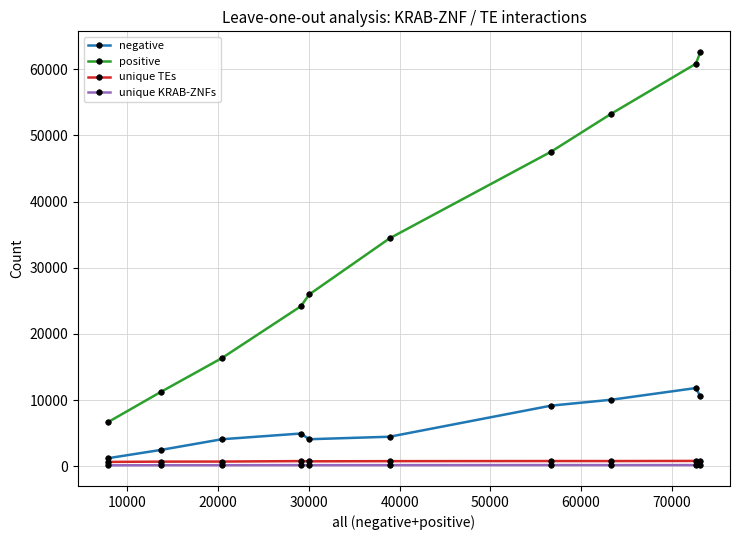

Which series has the widest spread of values?

positive